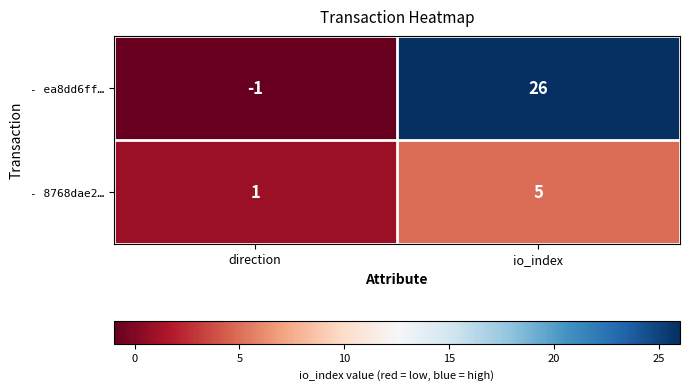

Count the number of data series in this chart.

2